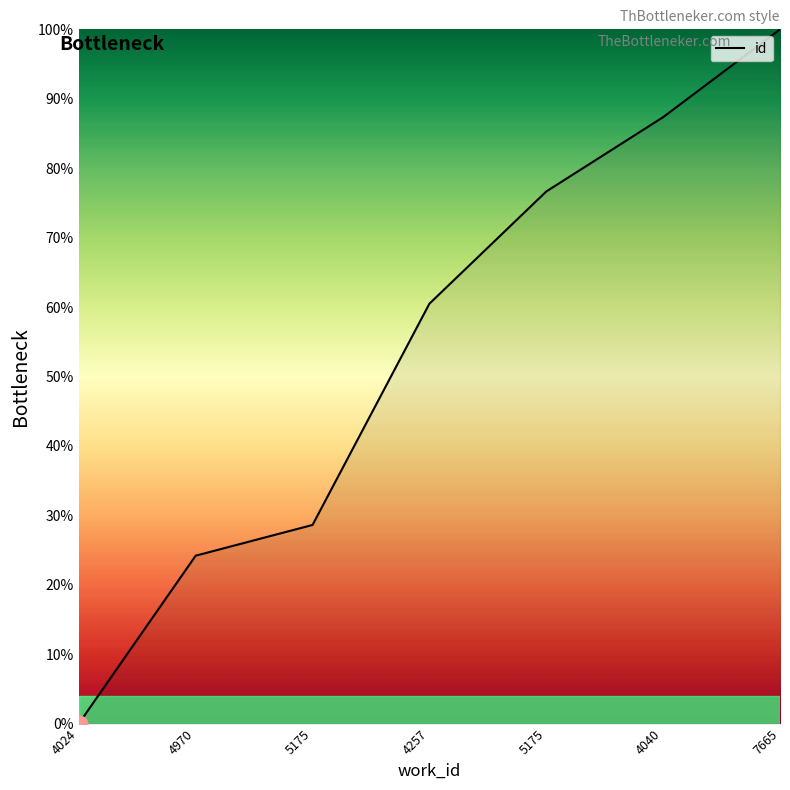

Rank the categories by value from highest to lowest.

7665, 4040, 5175, 4257, 5175, 4970, 4024